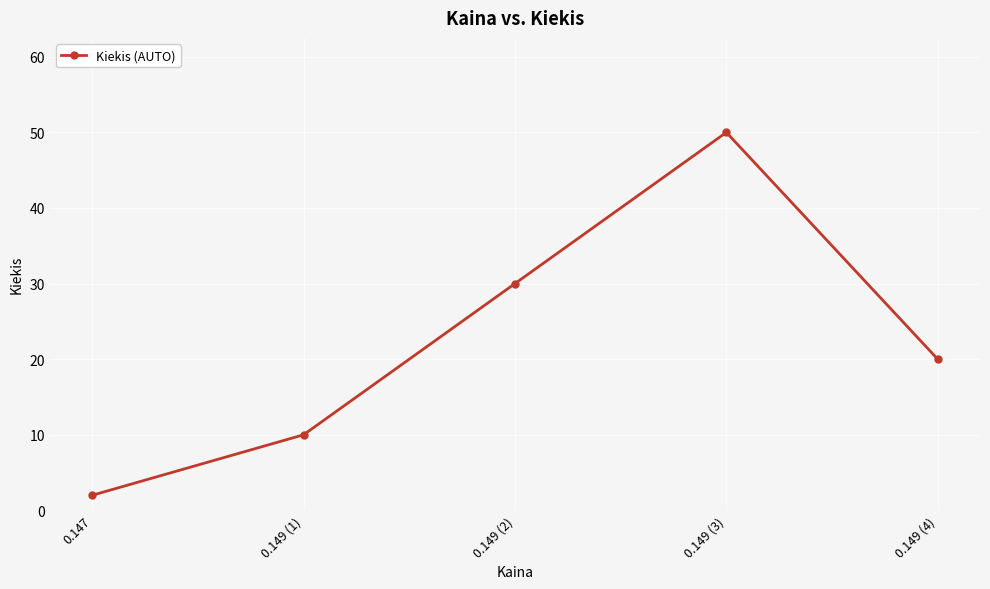

Where is the first local maximum?

0.149 (3)